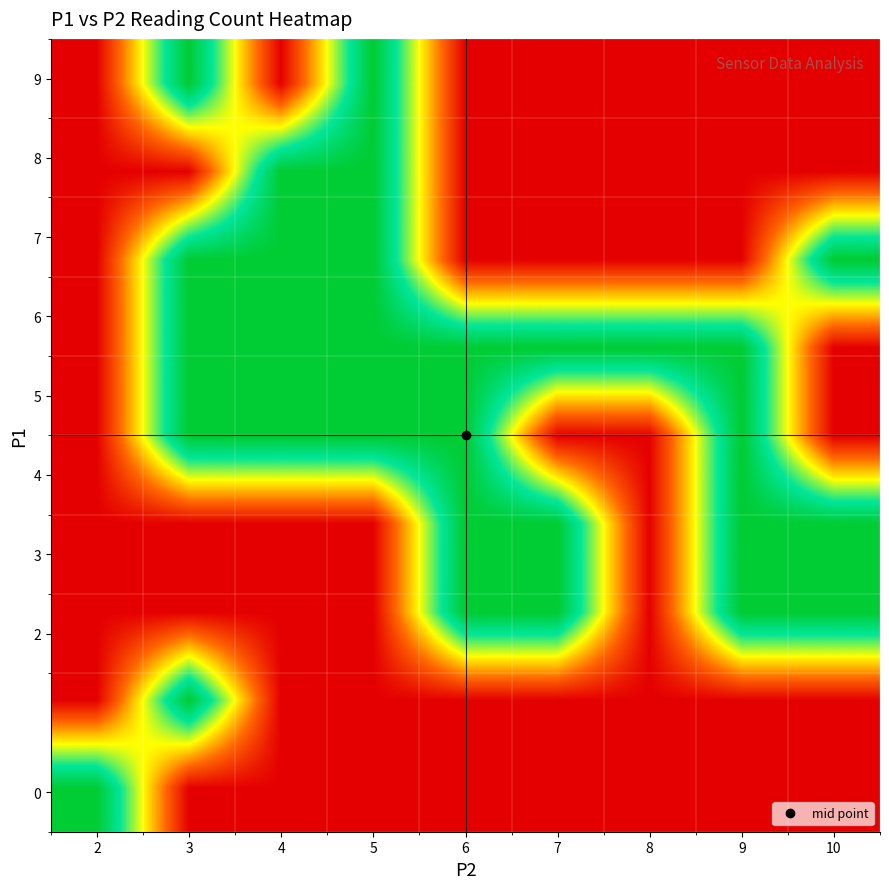

At how many categories does at least one series exceed 0?

9